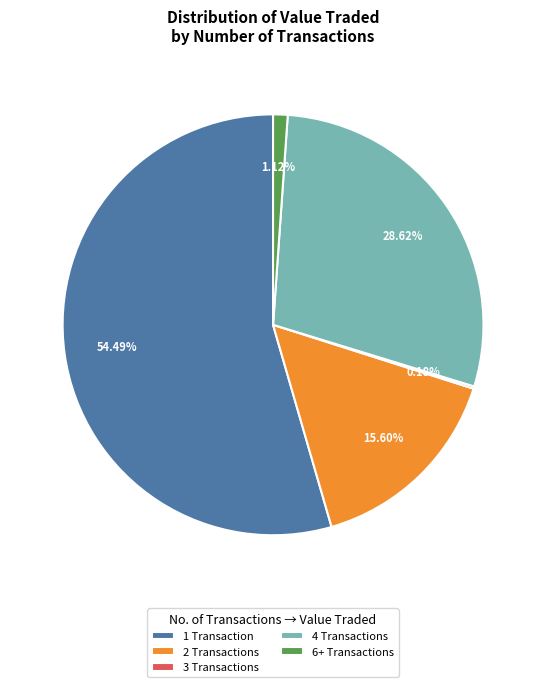

To the nearest percent, what is the average slice percentage?

20%